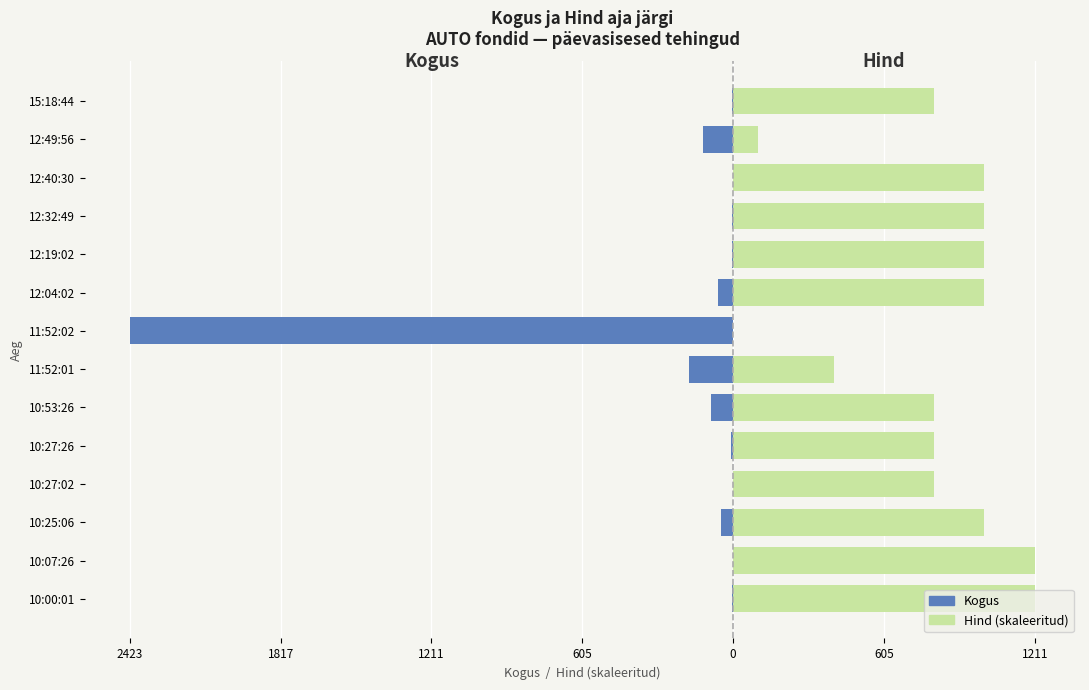

Between 10:27:02 and 10:27:26, which is larger?

10:27:02